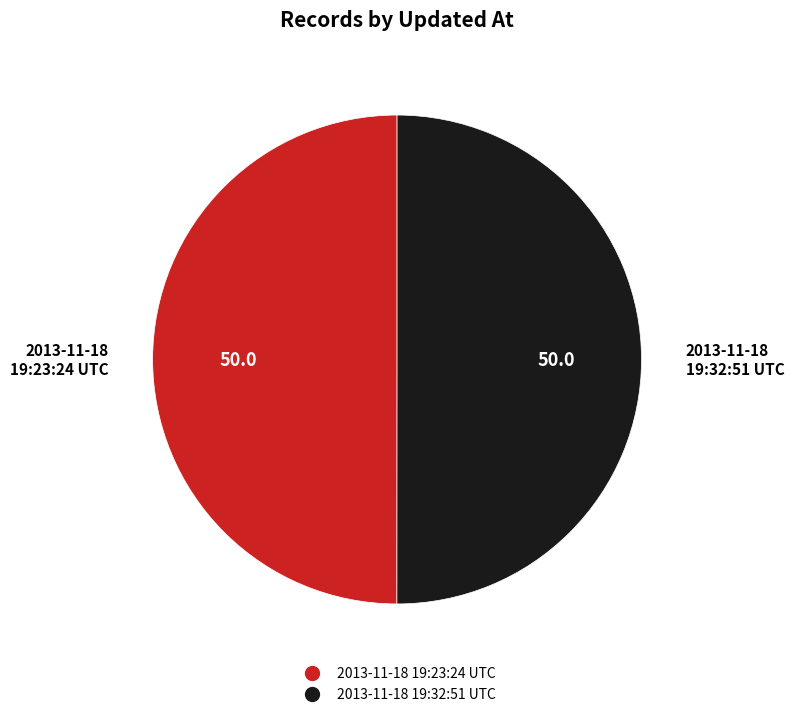

Do 2013-11-18 19:32:51 UTC and 2013-11-18 19:23:24 UTC together represent more than half of the pie?

Yes